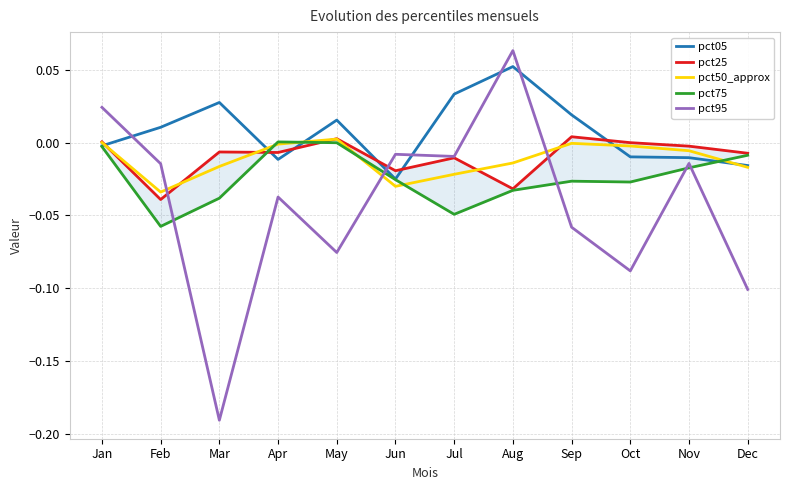

Is it true that pct50_approx equals -0.0 at Sep?

True